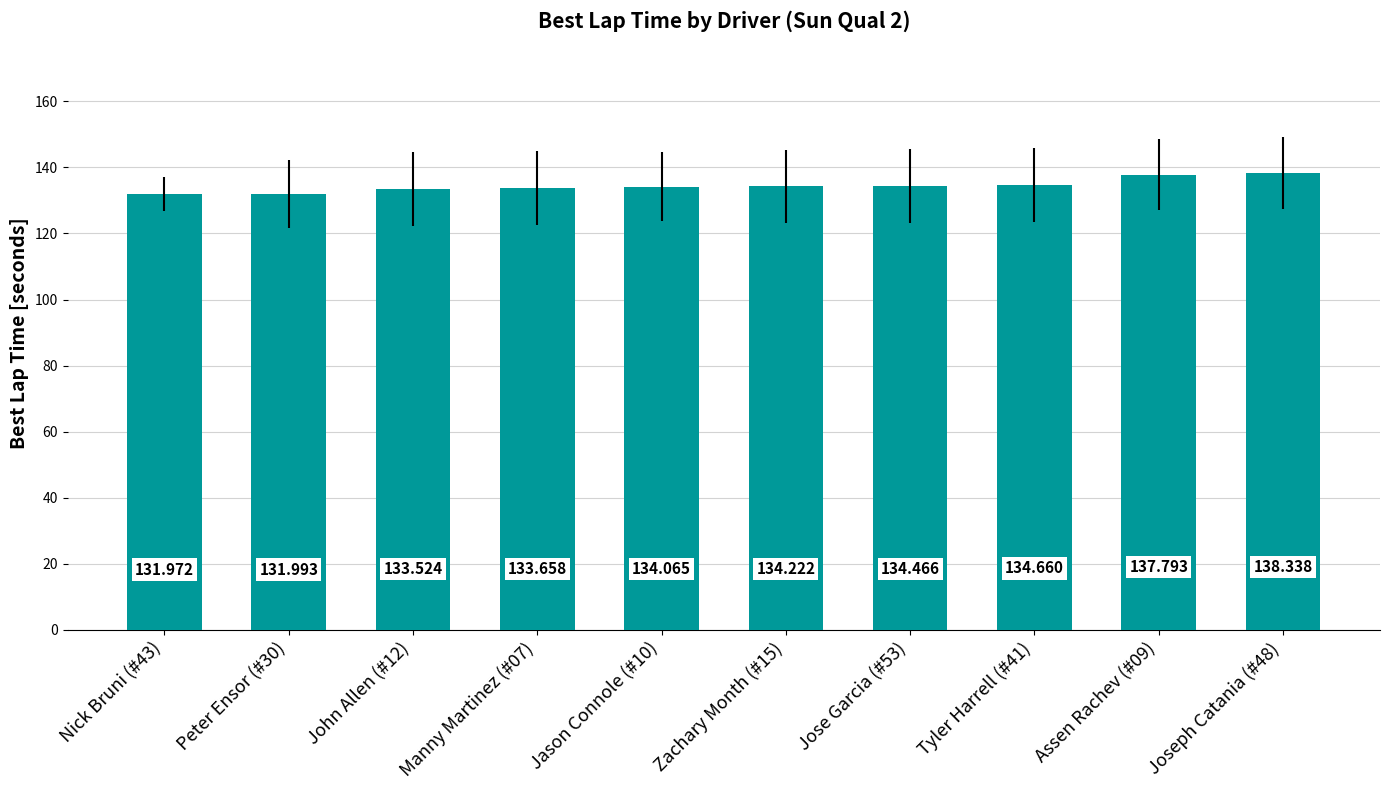

Reading right to left, transcribe all the data shown in this chart.

138.3	137.8	134.7	134.5	134.2	134.1	133.7	133.5	132.0	132.0